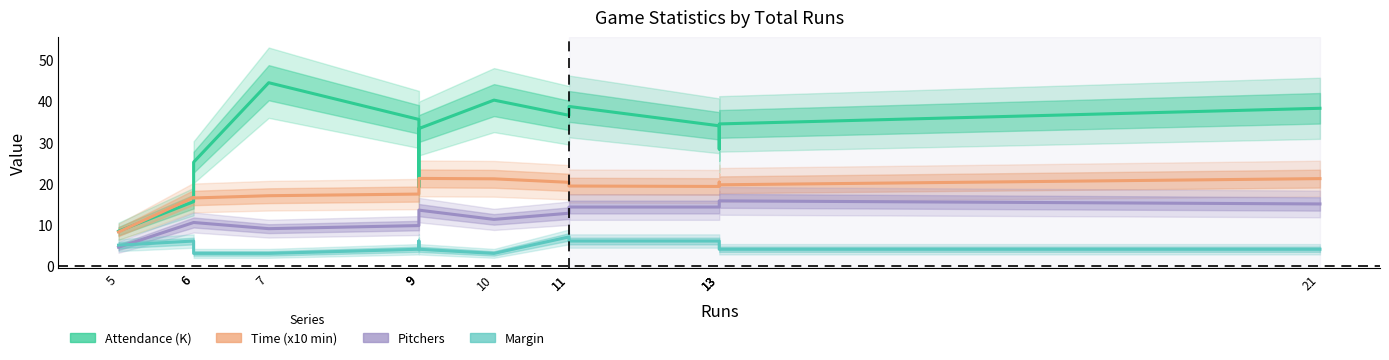

Does the chart display data point markers on the line(s)?

No